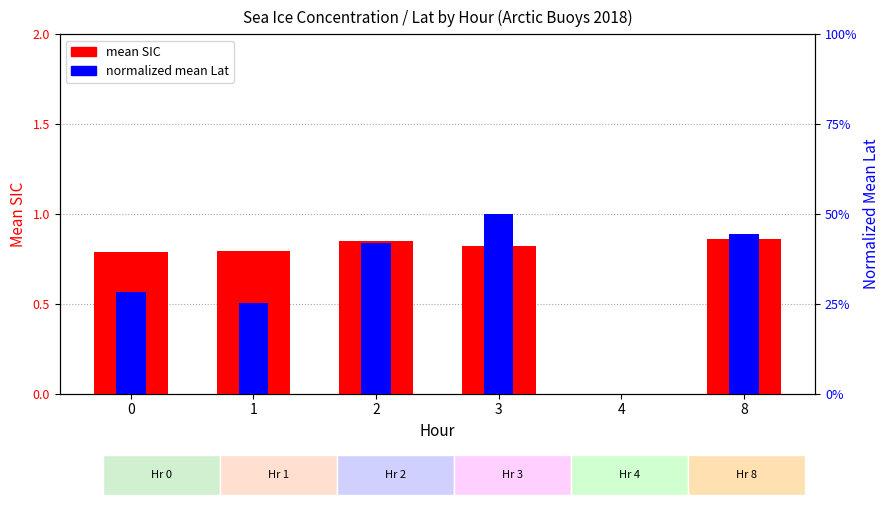

At which category is the sum across all series the highest?

3